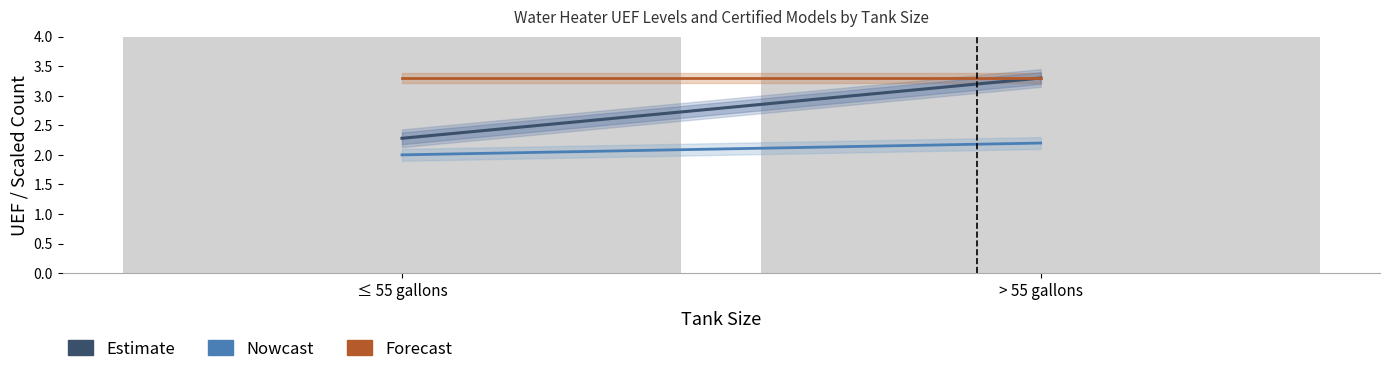

Does the chart contain any negative values?

No